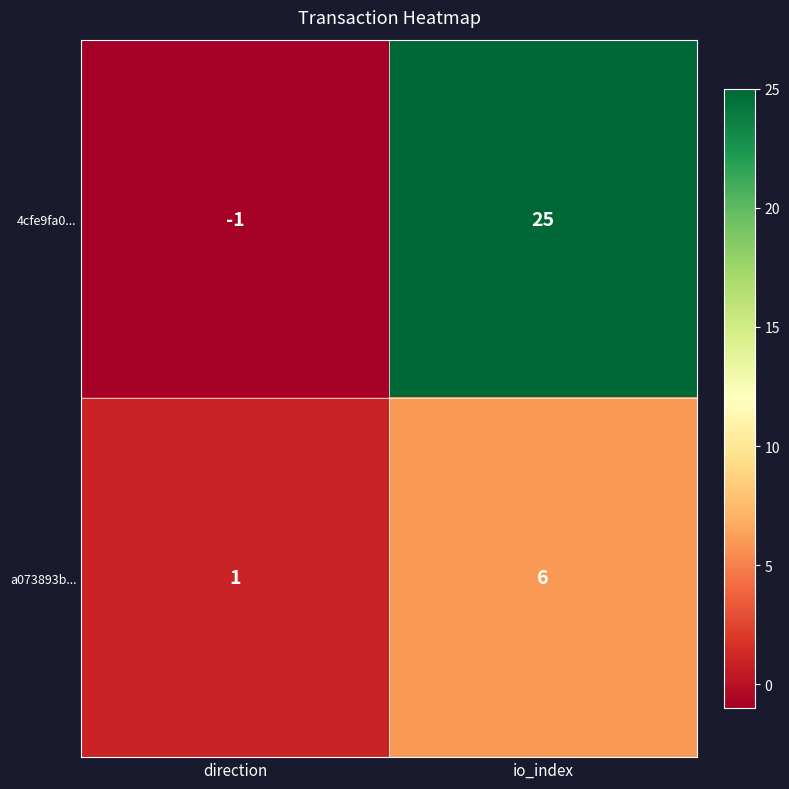

What is the minimum value shown in the chart?

-1